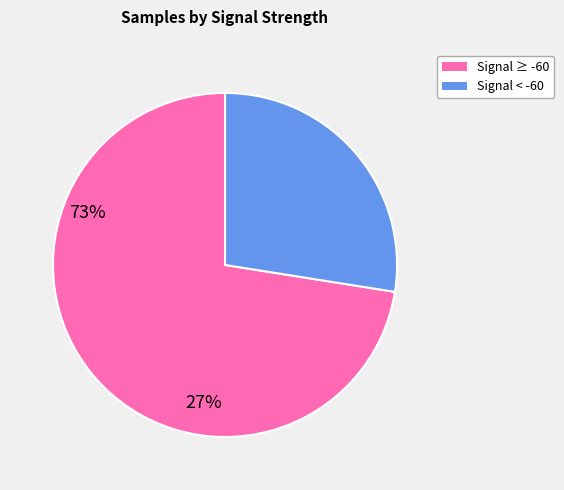

Is there any slice that represents more than half of the pie?

Yes